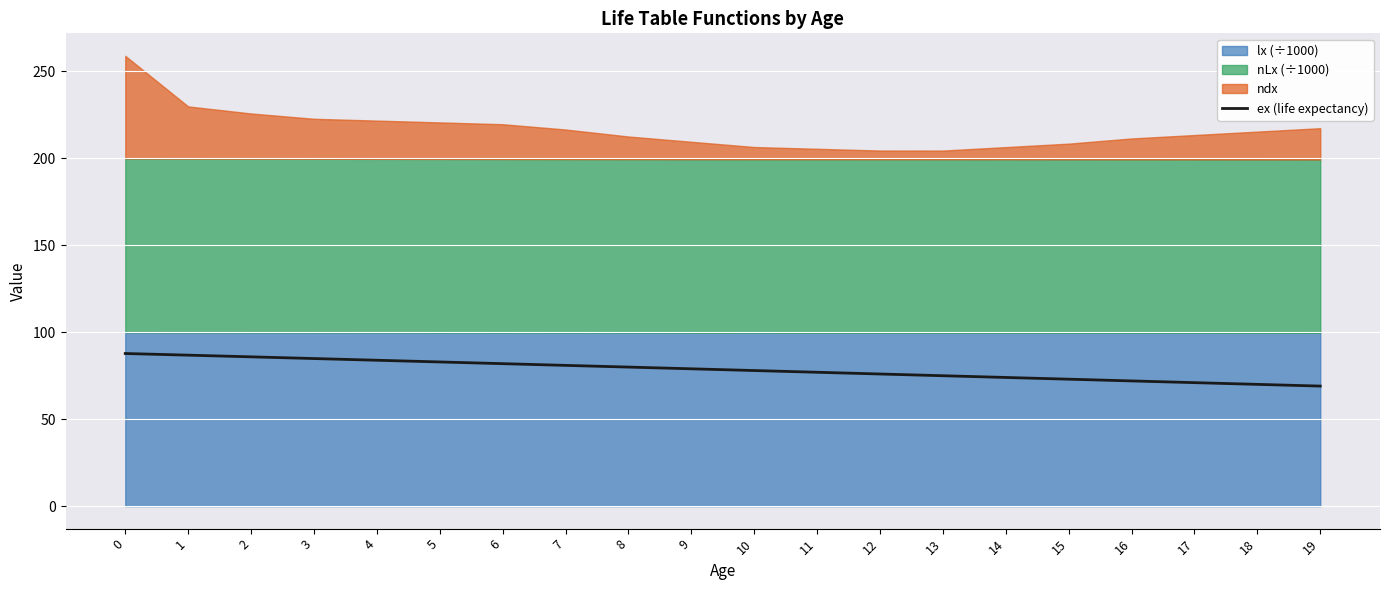

Does the chart display data point markers on the line(s)?

No